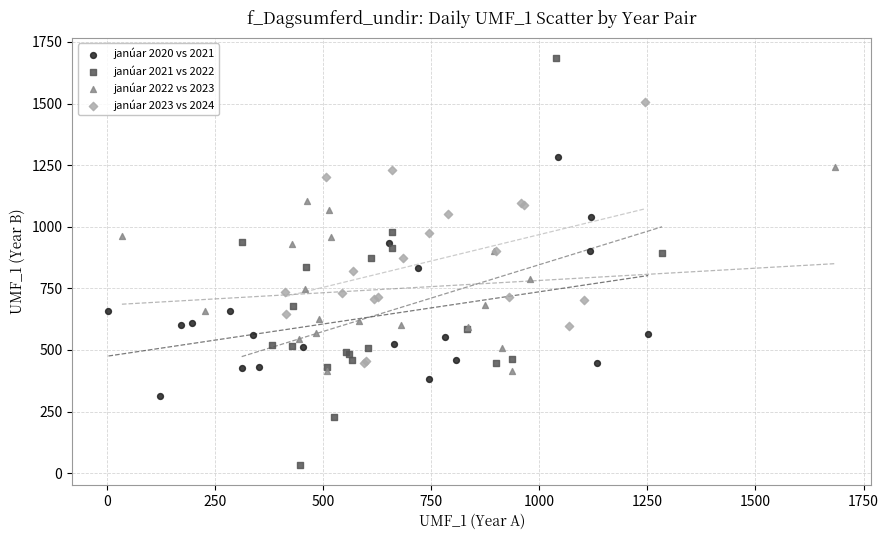

Which series has the widest spread of Y values?

janúar 2021 vs 2022